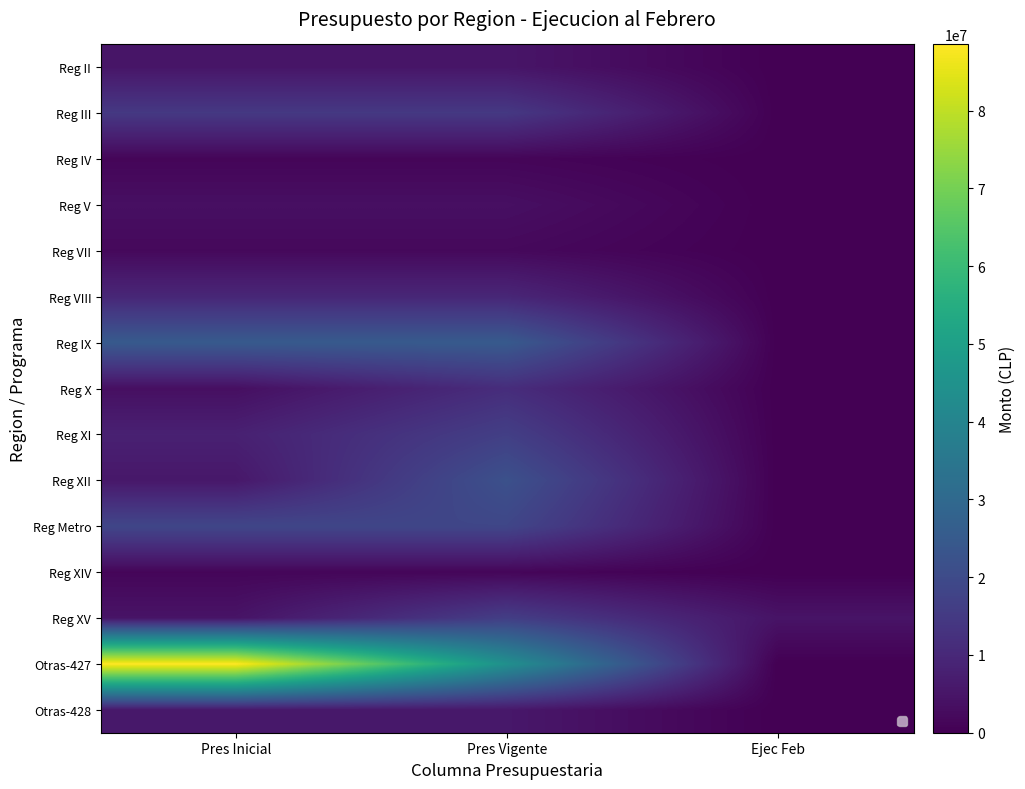

At how many categories does at least one series exceed 65324137?

1